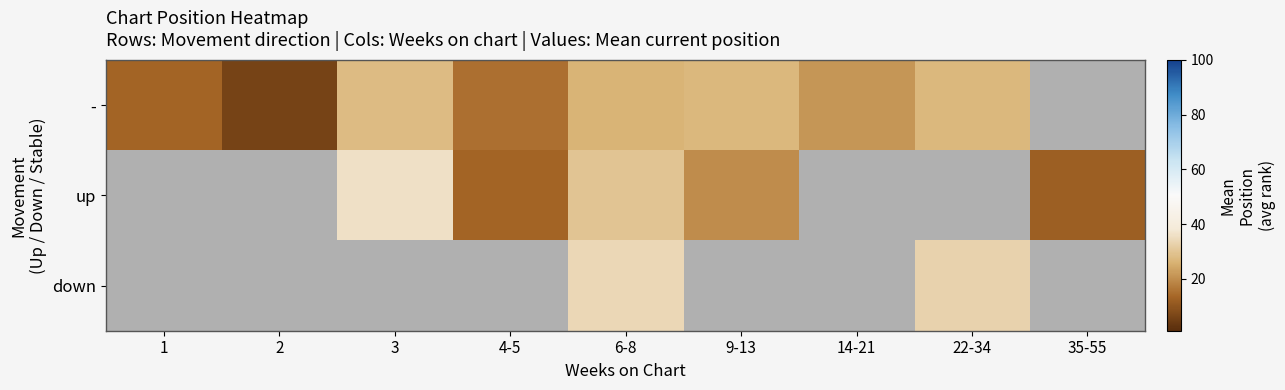

Rank the series by their average value, from lowest to highest.

-, up, down